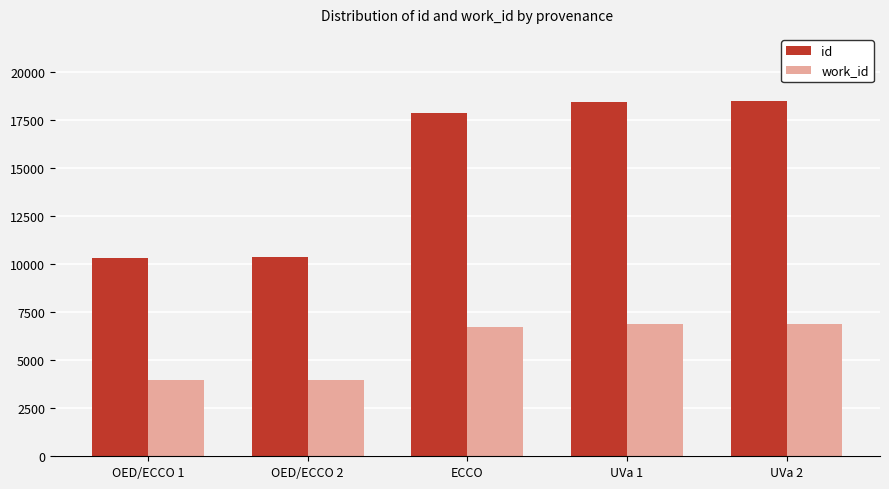

How many distinct data groups are displayed?

2